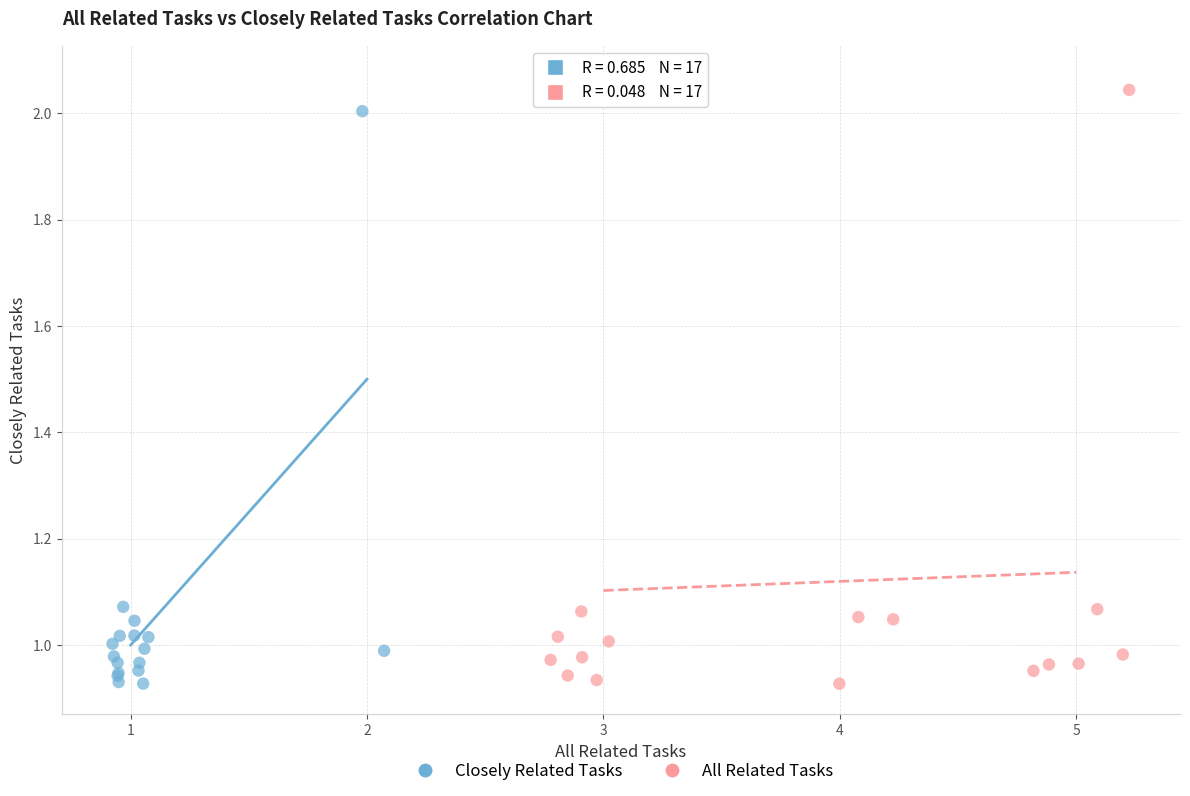

Which series contains the highest Y value?

All Related Tasks